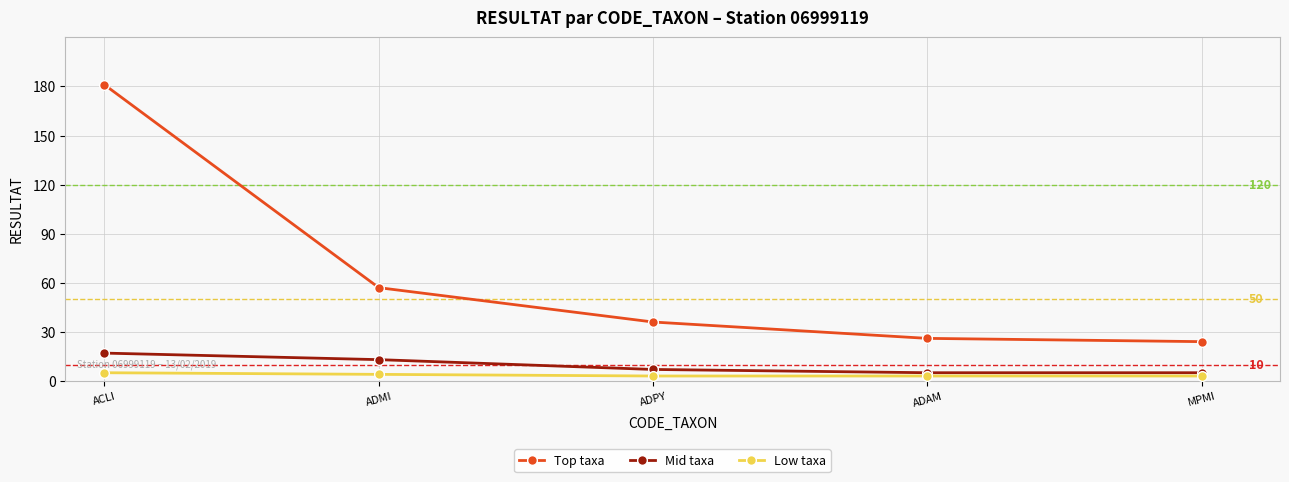

Rank the series at ACLI from lowest to highest value.

Low taxa, Mid taxa, Top taxa